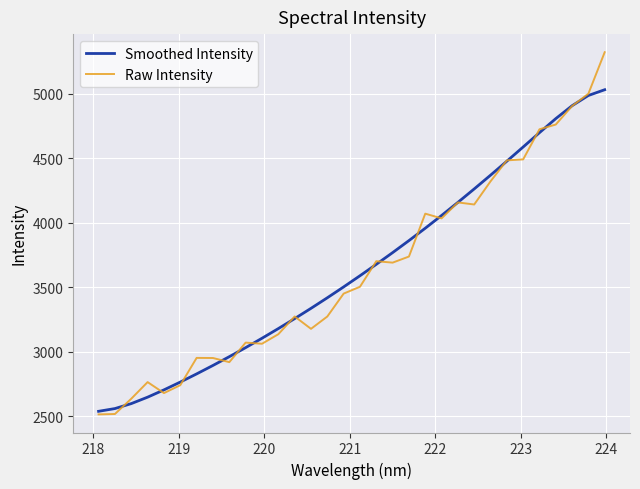

Which series has the widest spread of values?

Raw Intensity